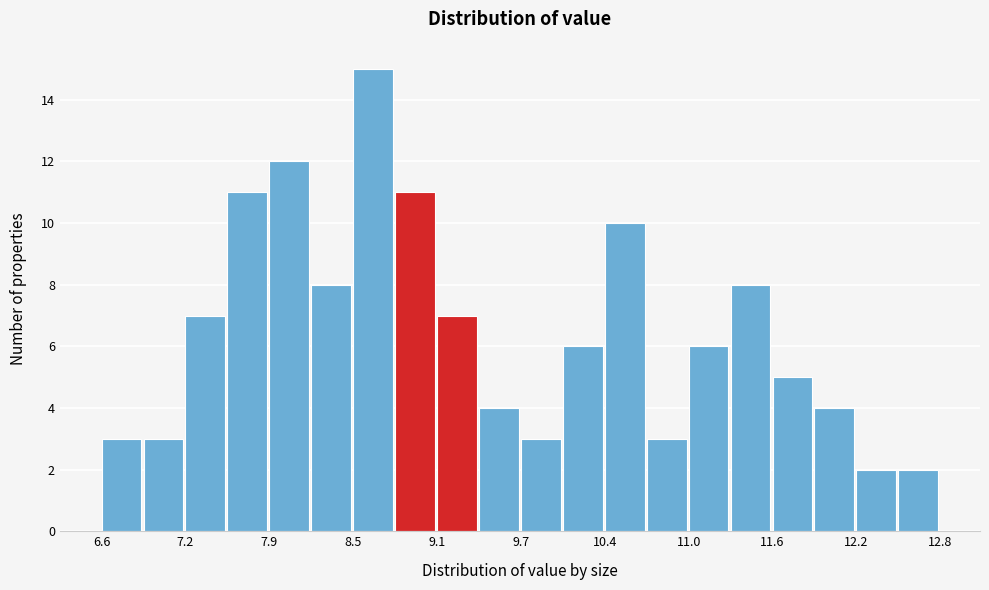

Read against the x-axis, roughly where is the centre of the tallest bar?

8.6